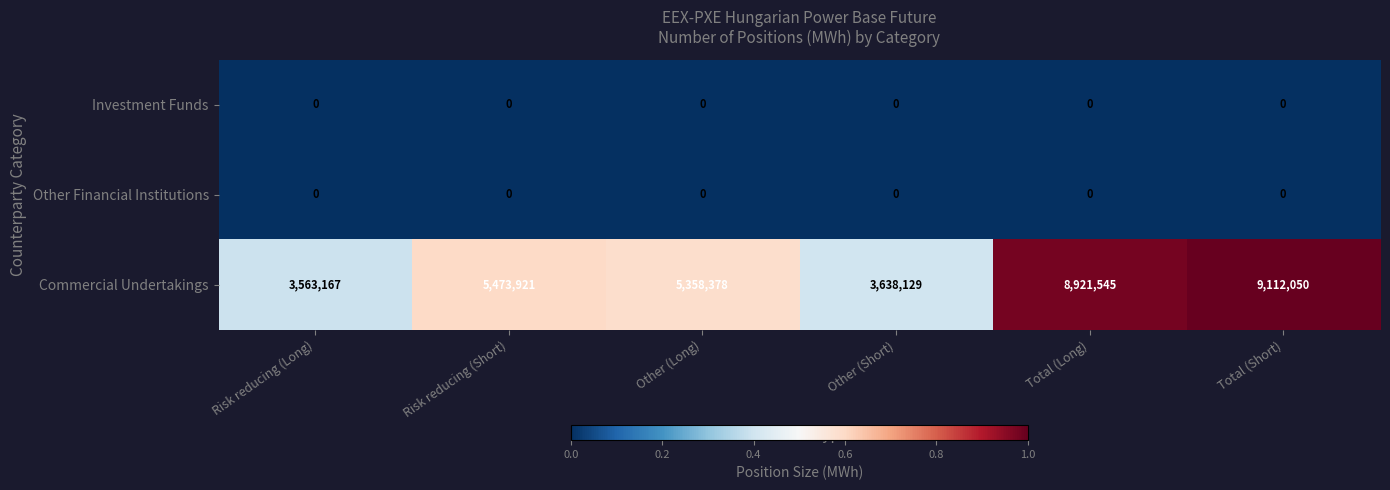

Between Other (Long) and Total (Long), which series saw the biggest shift?

Commercial Undertakings